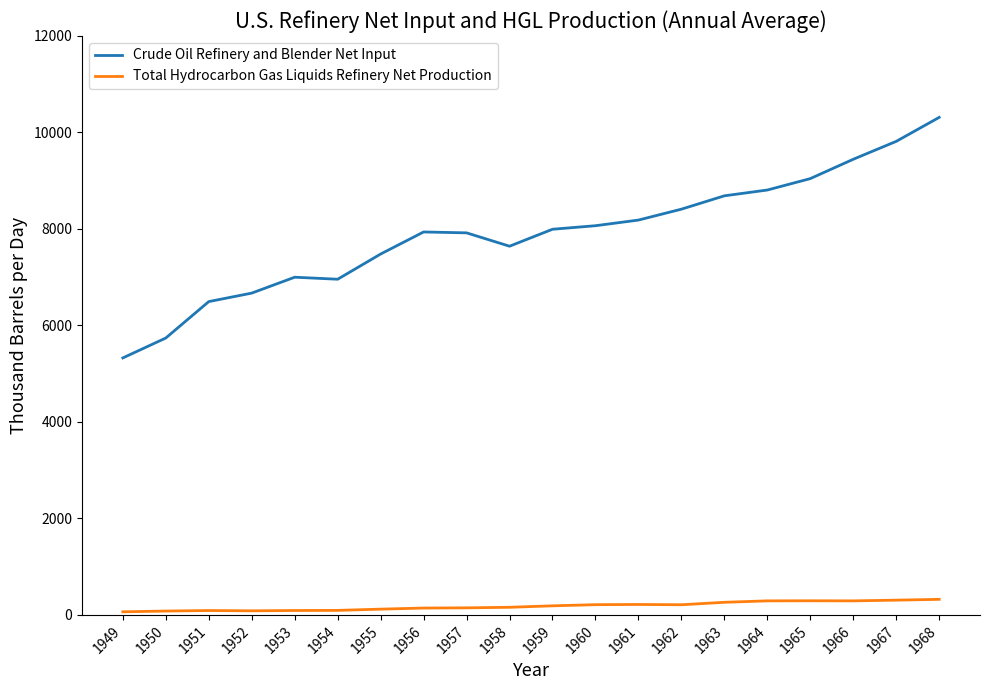

What is the difference between the maximum and minimum values in the Crude Oil Refinery and Blender Net Input series?

4985.8